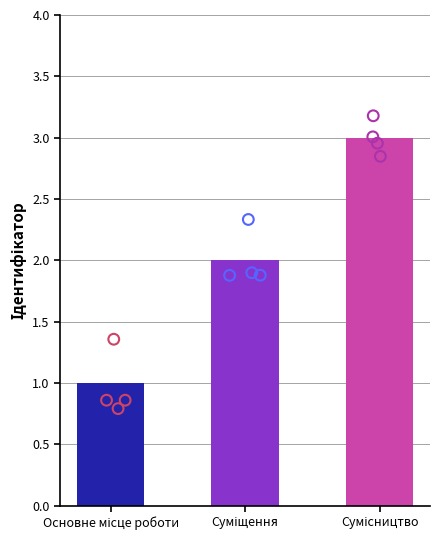

Approximately how many times larger is the value at Основне місце роботи compared to Суміщення?

0.5